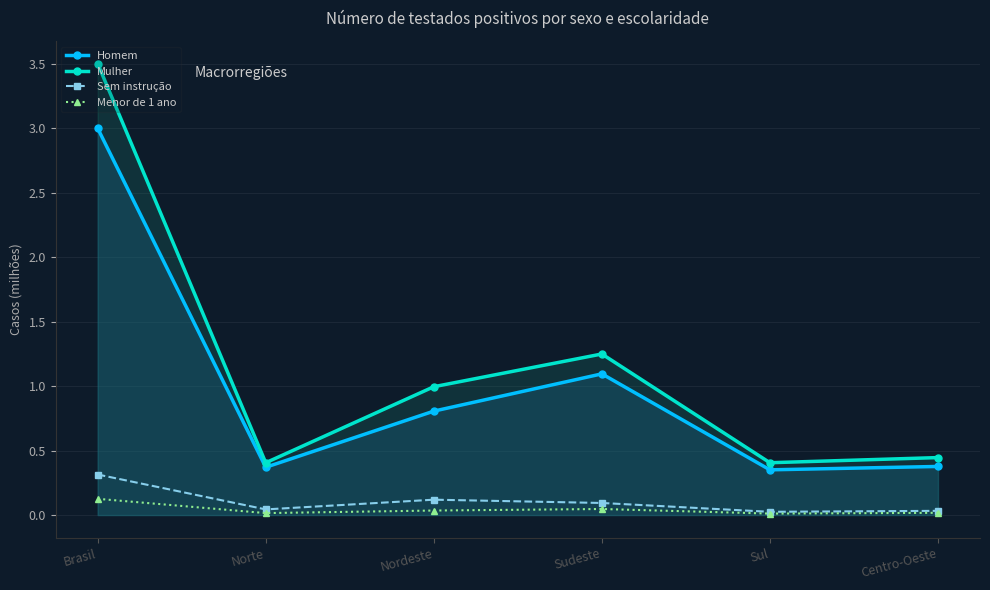

True or false: Homem and Sem instrução intersect in this chart.

False